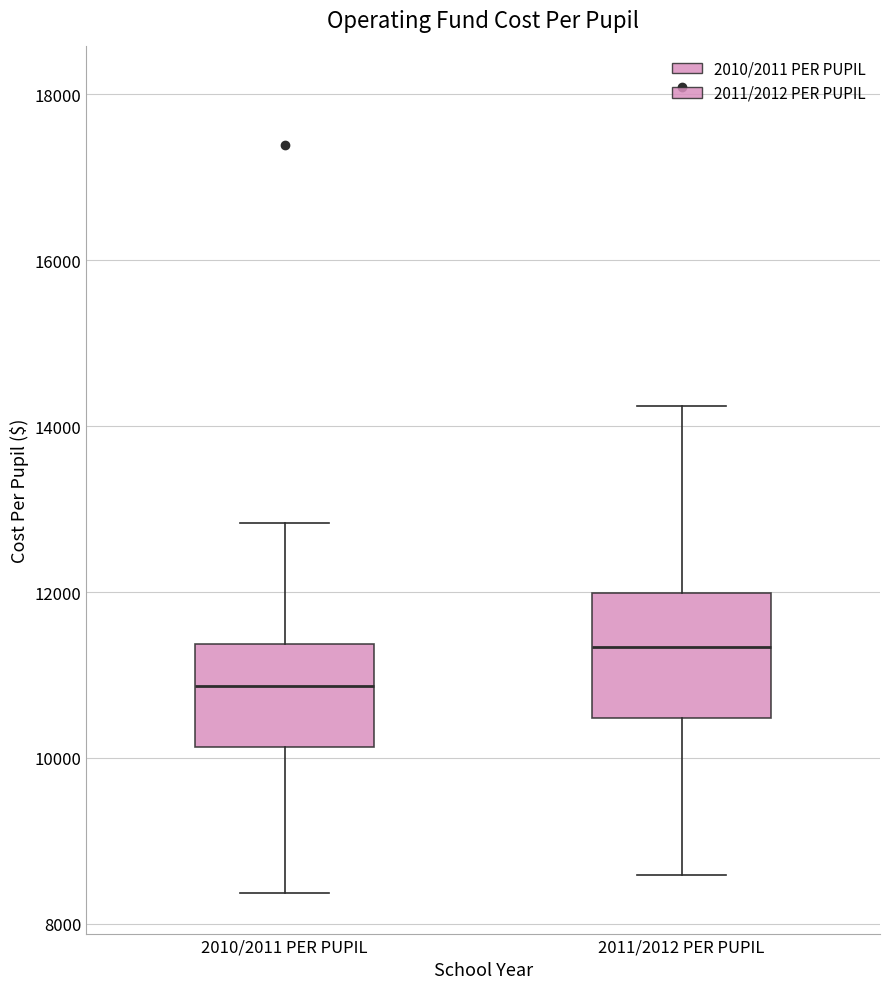

Reading left to right, read every box against the y-axis: the position of its median line, the range the box covers, and the ends of its whiskers. The values are not printed on the chart, so give them approximately, as read against the axis.

2010/2011 PER PUPIL: median 10800, box 10200 to 11400, whiskers 8400 to 12800
2011/2012 PER PUPIL: median 11400, box 10400 to 12000, whiskers 8600 to 14200